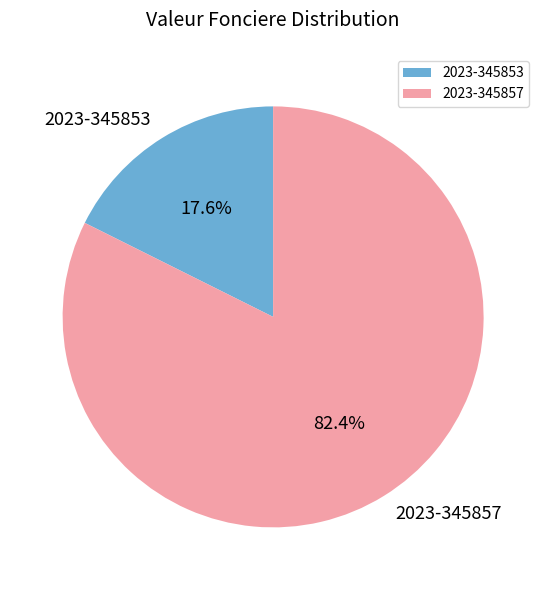

Is there any slice that represents more than half of the pie?

Yes